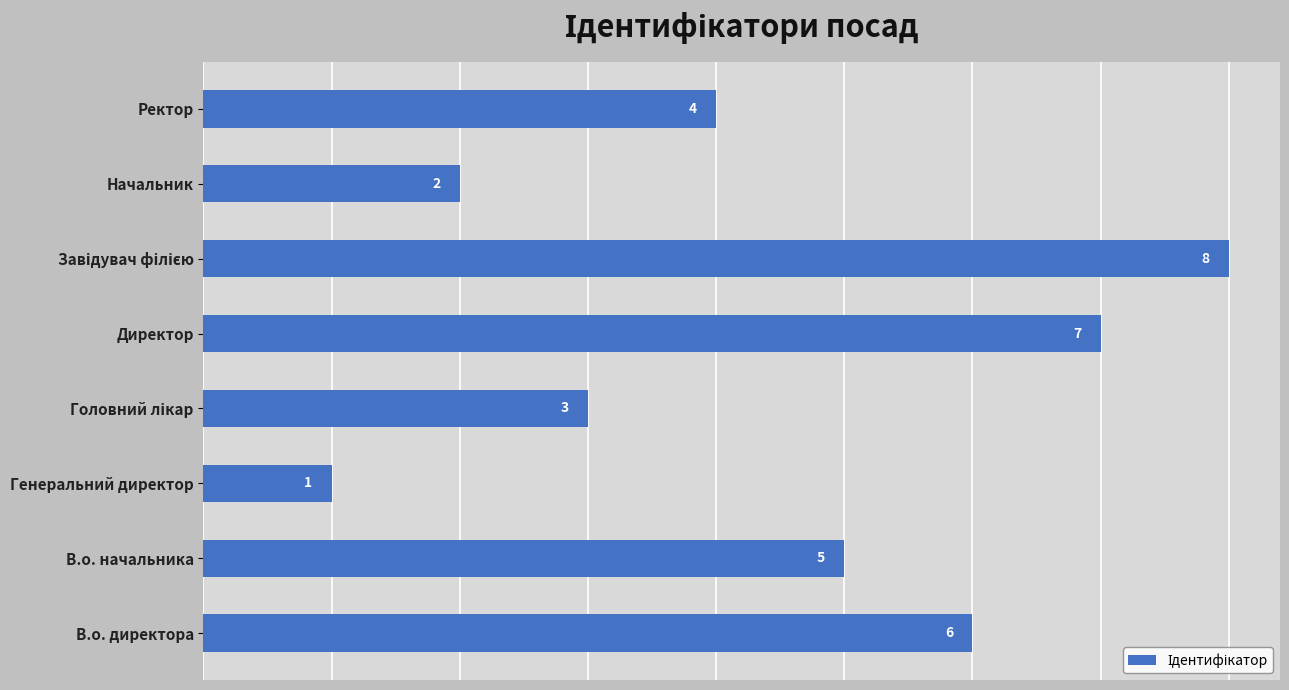

How many data points are less than 5?

4